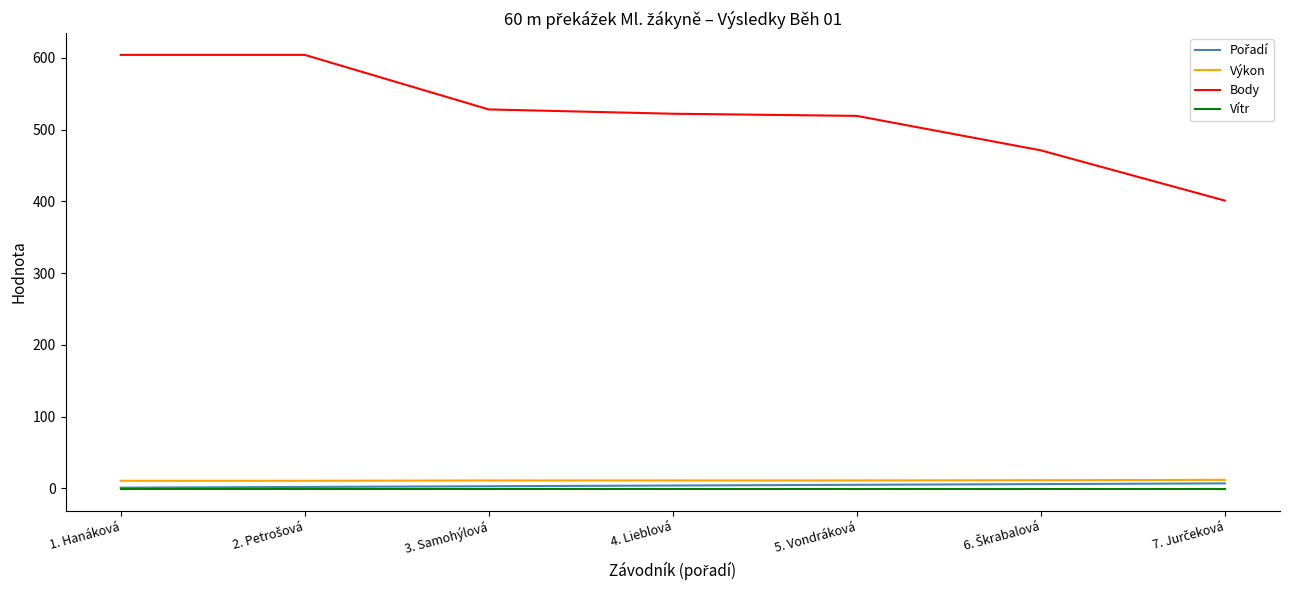

True or false: Vítr and Body intersect in this chart.

False